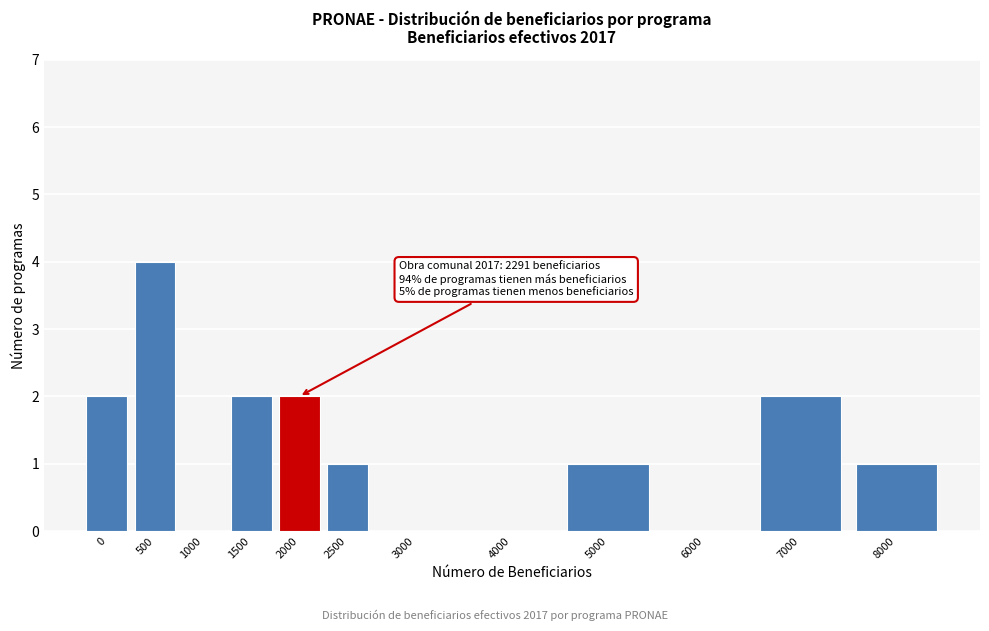

Reading left to right, extract all data points from this chart.

0=2	500=4	1000=0	1500=2	2000=2	2500=1	3000=0	4000=0	5000=1	6000=0	7000=2	8000=1